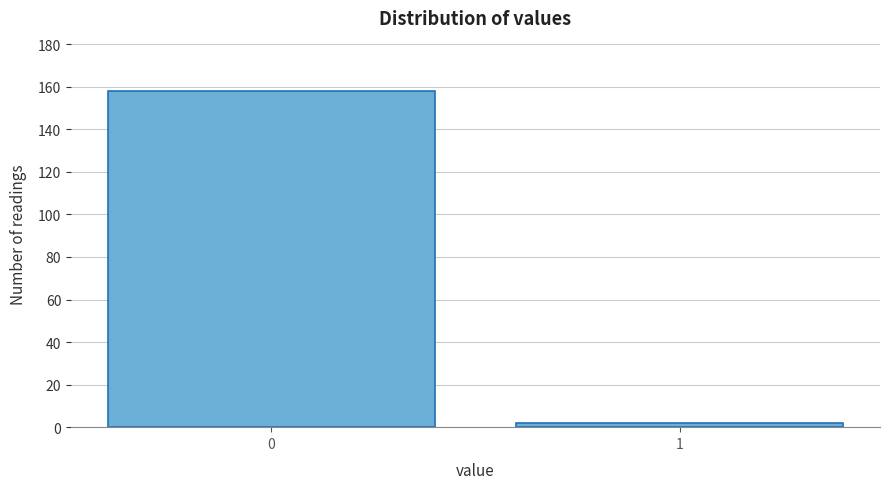

Reading left to right, list all the values displayed in this chart.

0=158	1=2